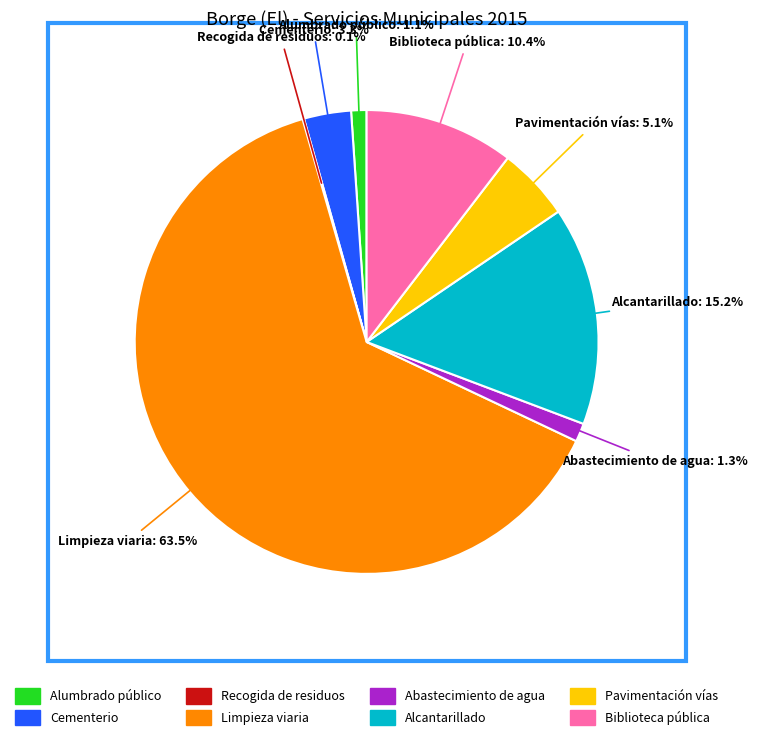

True or false: Biblioteca pública accounts for 10% of the total.

True